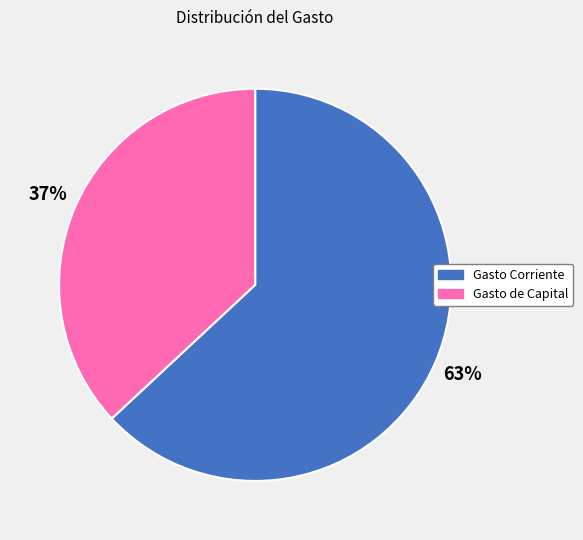

How many slices are in this pie chart?

2